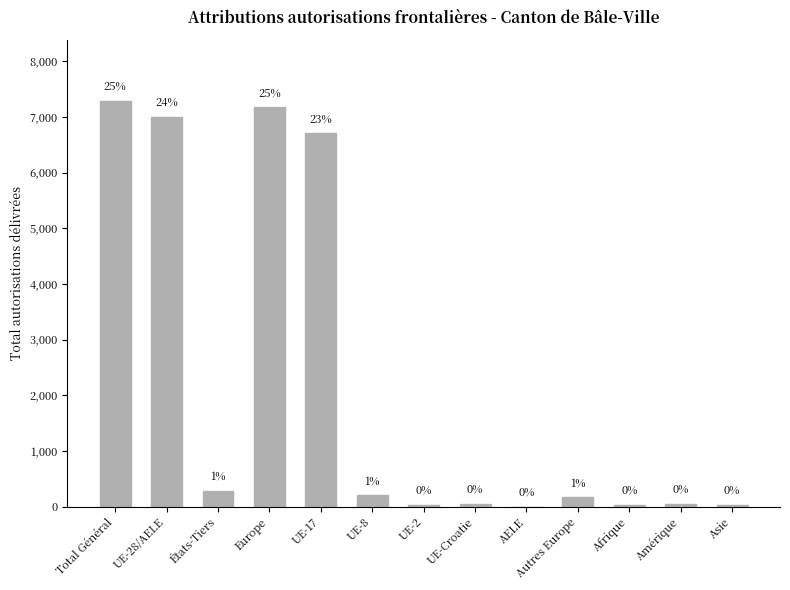

Are the bars horizontal?

No